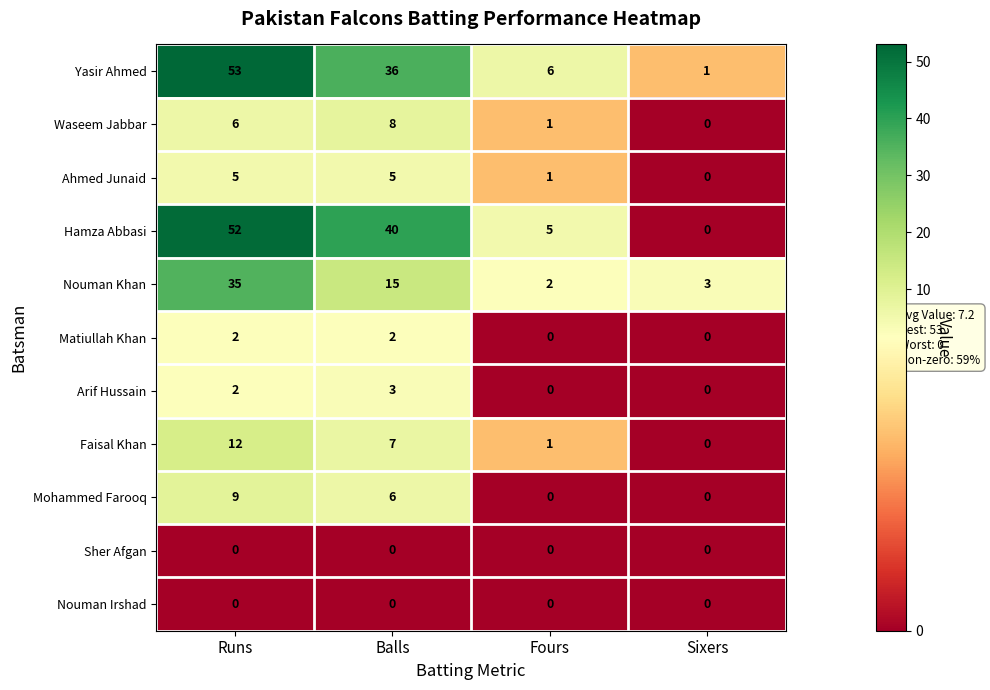

How many series are shown in this chart?

11